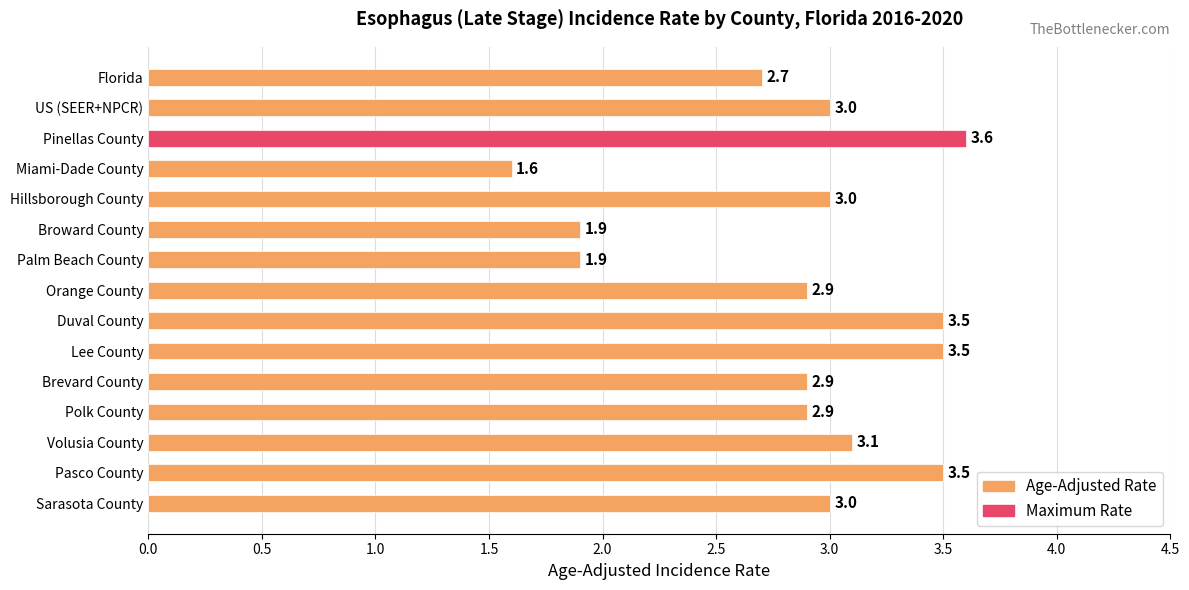

What is the sum of all values?

43.0